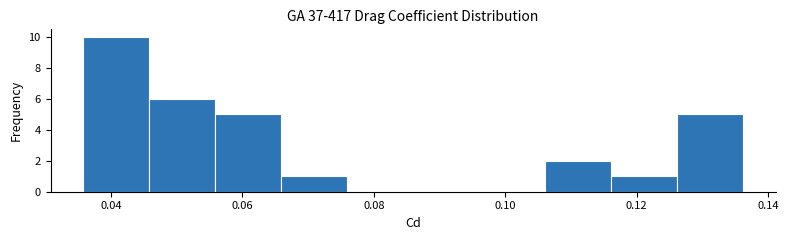

Reading left to right, list every bar in this chart as the range it spans on the x-axis followed by its height. Neither the bar edges nor the heights are printed on the chart, so give them approximately, as read against the axes.

0.036 to 0.046: 10
0.046 to 0.056: 6
0.056 to 0.066: 5
0.066 to 0.076: 1
0.076 to 0.086: 0
0.086 to 0.096: 0
0.096 to 0.106: 0
0.106 to 0.116: 2
0.116 to 0.126: 1
0.126 to 0.136: 5